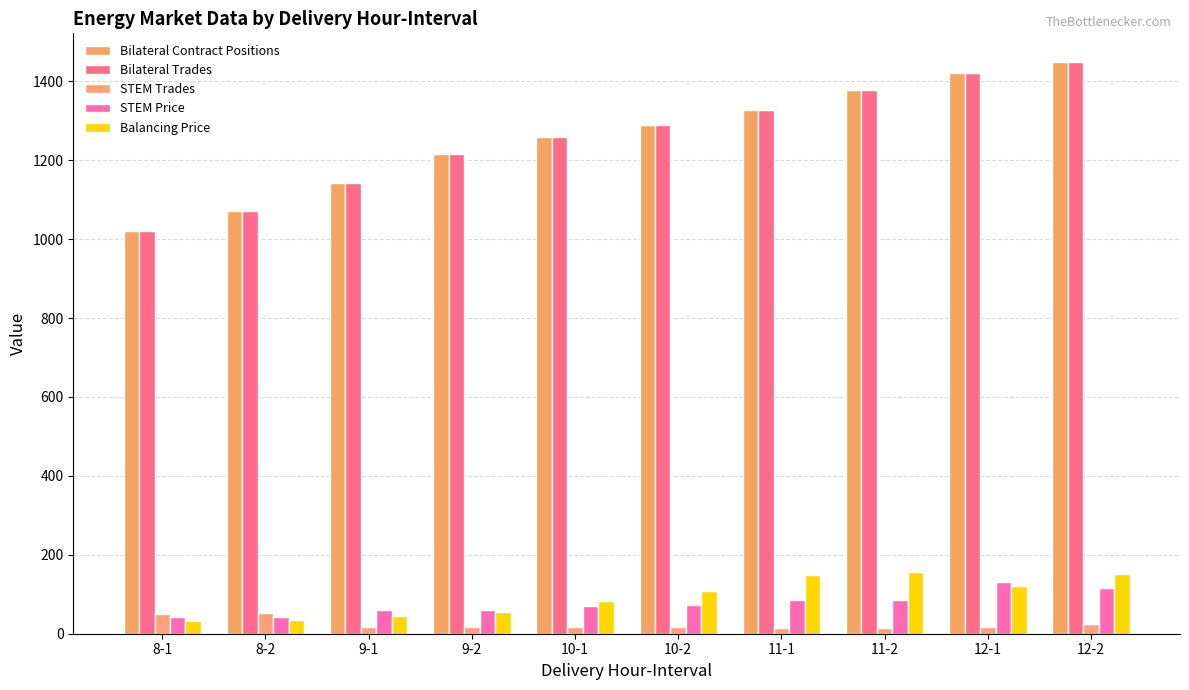

What is the spread (max minus min) of values at 9-2?

1198.3